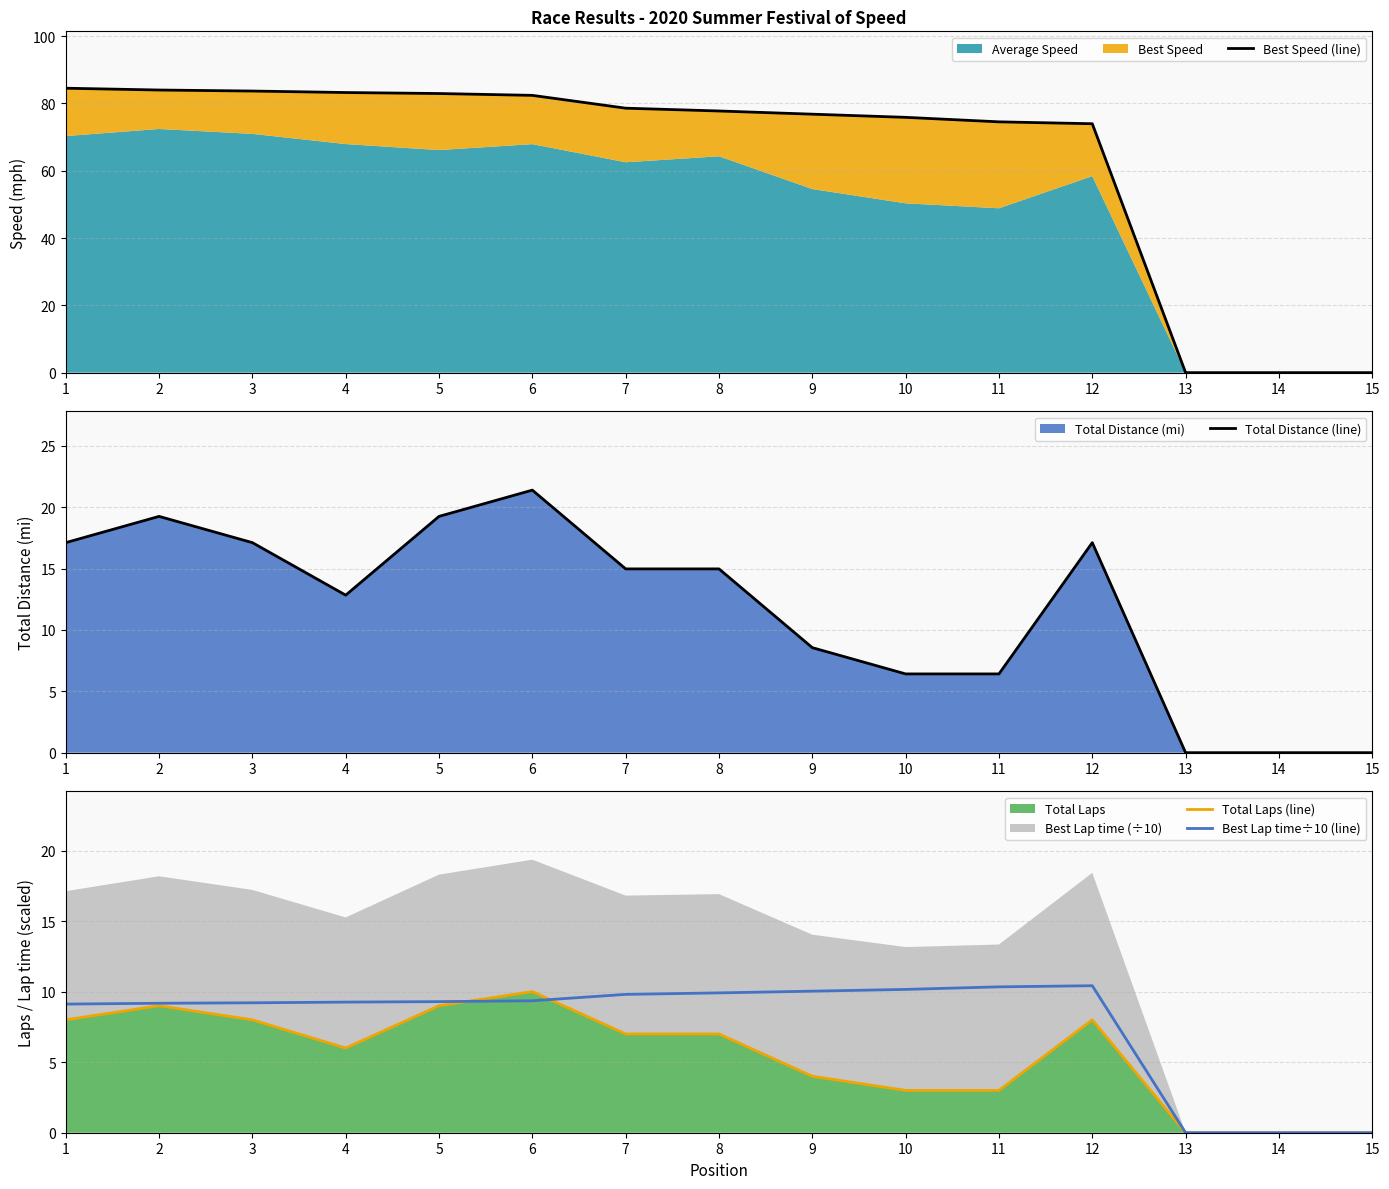

True or false: Total Distance (line) and Best Speed (line) cross at least once.

False